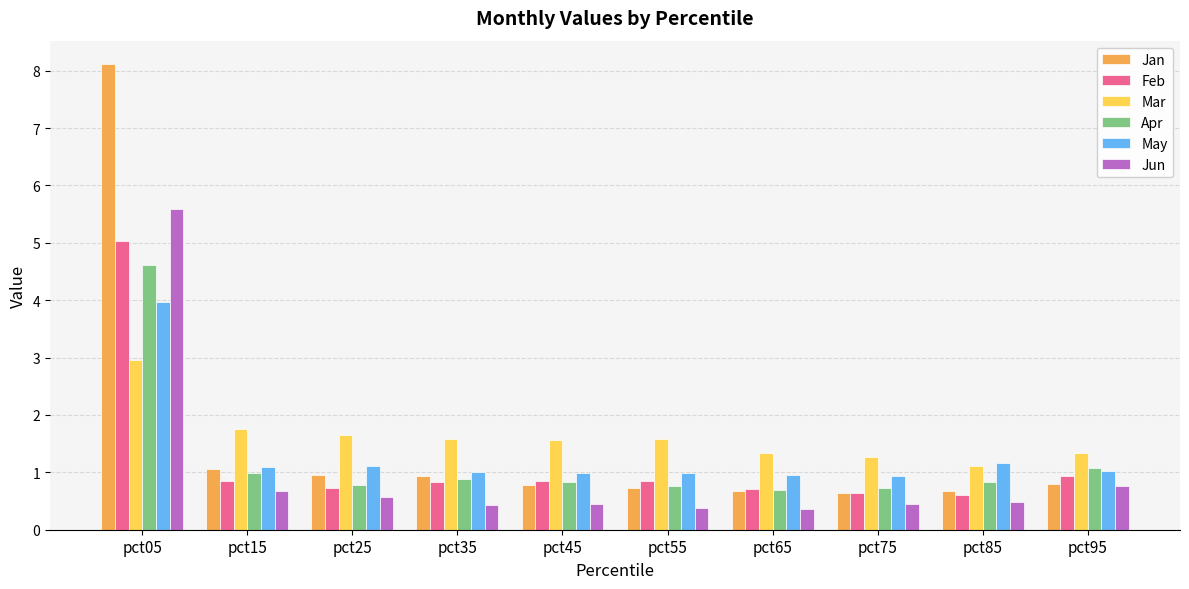

What is the spread (max minus min) of values at pct35?

1.1